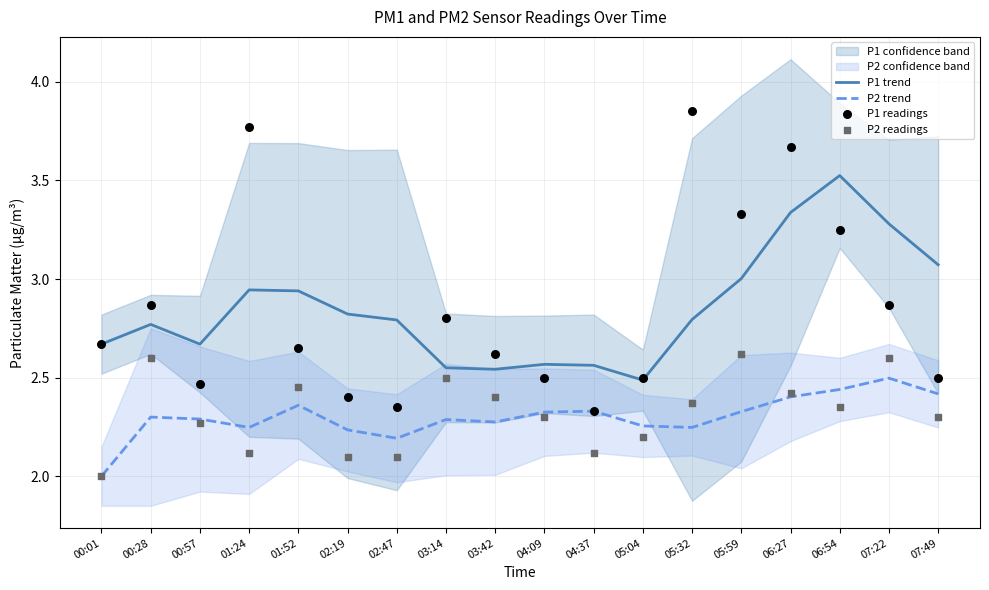

Which series has the largest Y range (max minus min)?

P1 readings